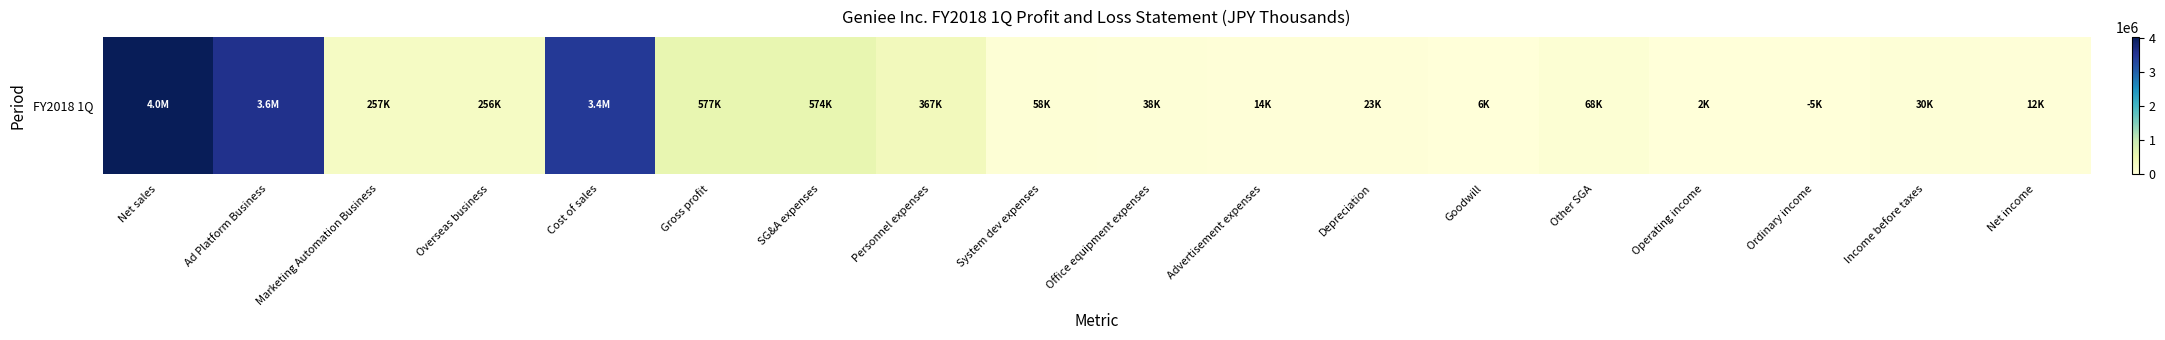

Reading left to right, transcribe all the data shown in this chart.

4023847	3572529	256948	255749	3447275	576571	574271	366758	58083	38072	14317	23449	5561	68029	2299	-4776	30223	11918